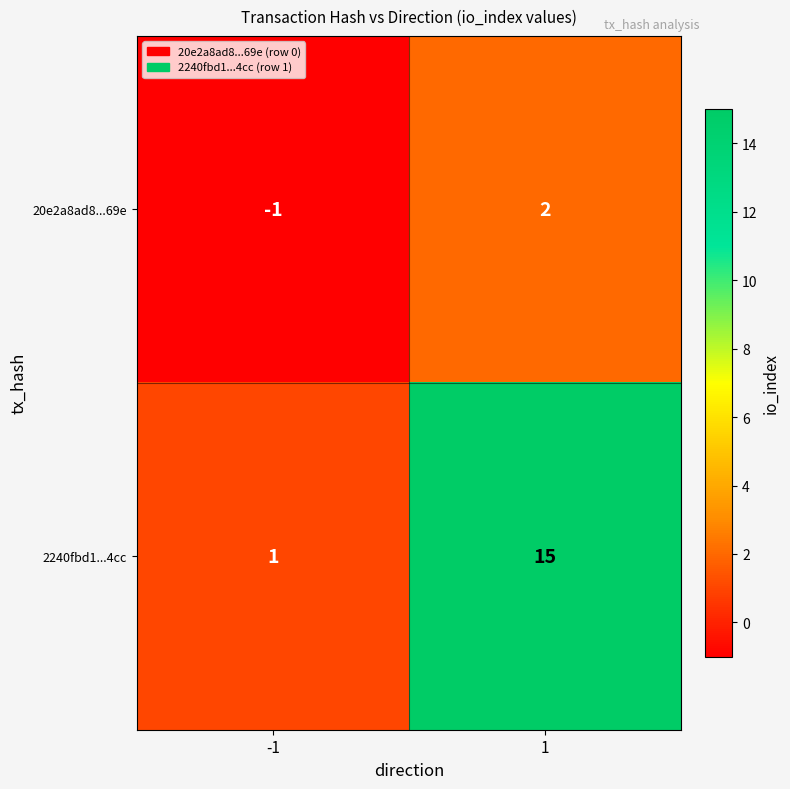

List the series in order of their peak value, highest first.

2240fbd1...4cc, 20e2a8ad8...69e